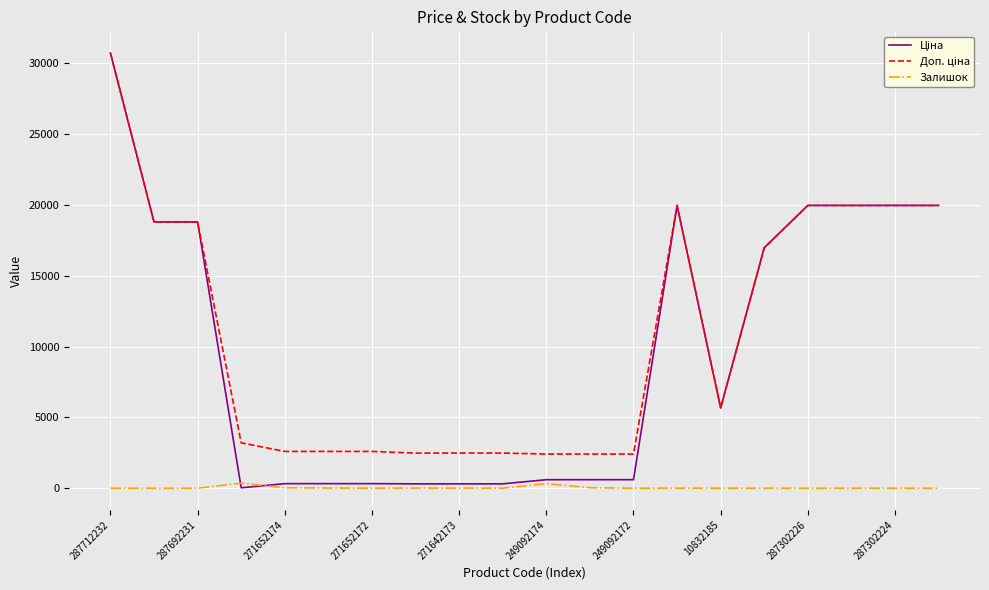

Reading left to right, what are all the values shown in this chart?

Ціна: 30717.1	18796.8	18796.8	32.0	324.8	324.8	324.8	310.3	310.3	310.3	603.7	603.7	603.7	19964.2	5673.8	16976.3	19964.2	19964.2	19964.2	19964.2
Доп. ціна: 30717.1	18796.8	18796.8	3205.0	2598.3	2598.3	2598.3	2482.4	2482.4	2482.4	2414.8	2414.8	2414.8	19964.2	5673.8	16976.3	19964.2	19964.2	19964.2	19964.2
Залишок: 0.0	0.0	0.0	360.0	34.0	15.0	4.0	11.0	10.0	4.0	328.0	38.0	0.0	7.0	4.0	4.0	0.0	5.0	3.0	0.0